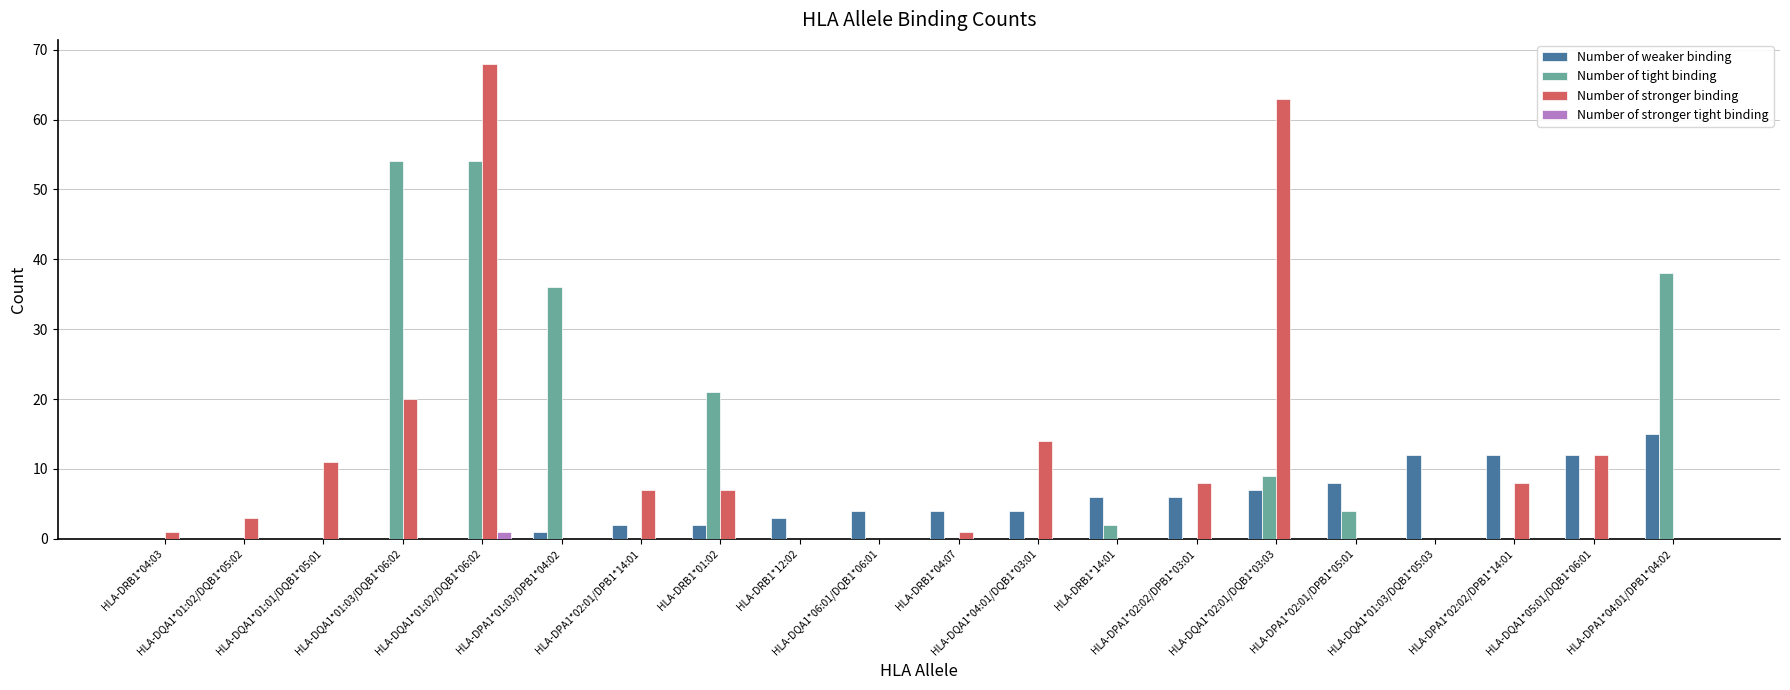

Which series changed the most between HLA-DQA1*01:02/DQB1*05:02 and HLA-DQA1*02:01/DQB1*03:03?

Number of stronger binding